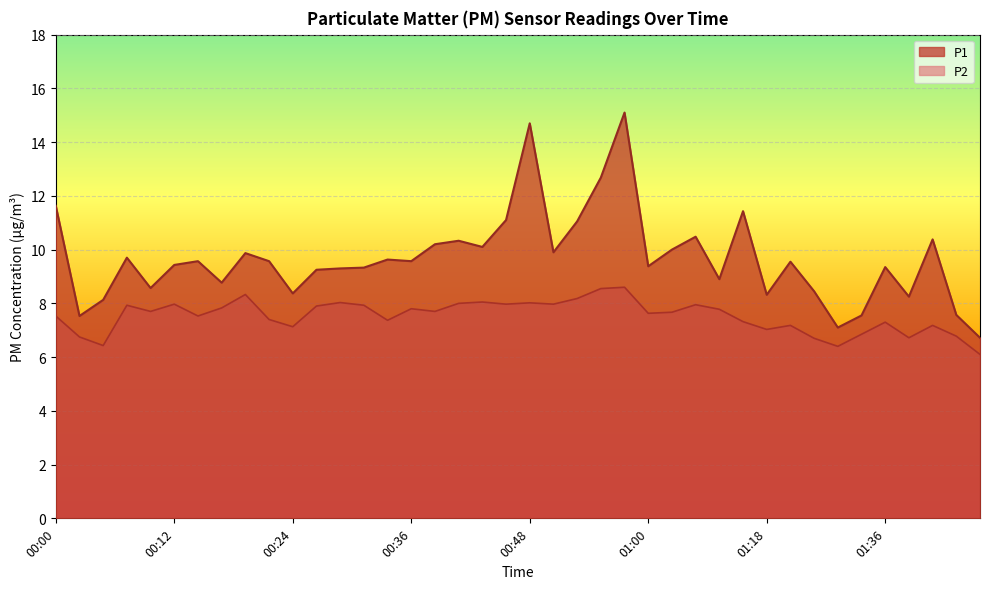

At how many categories does at least one series exceed 14?

2